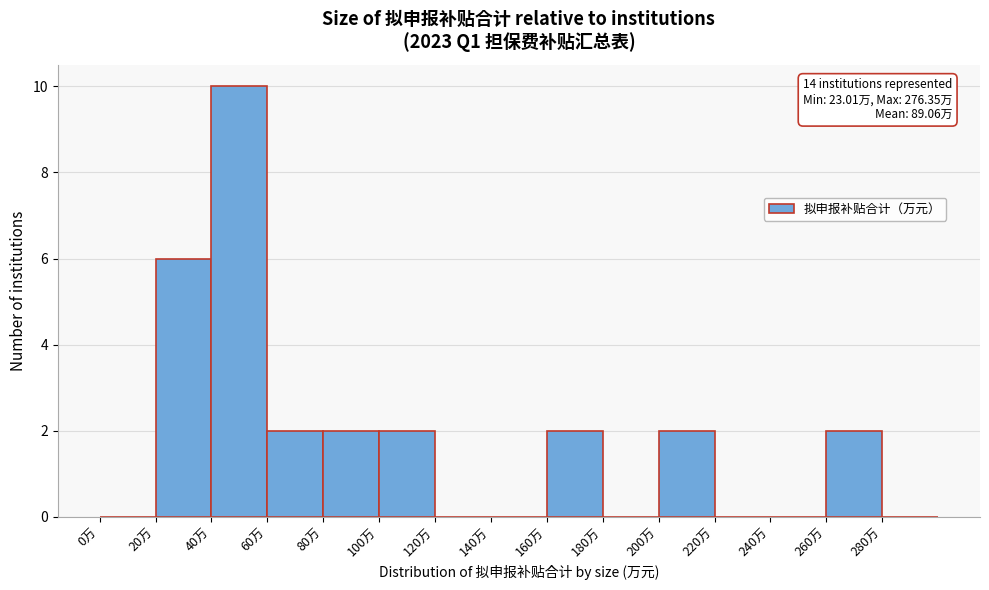

Over which range of the x-axis is the bar tallest?

40 to 60